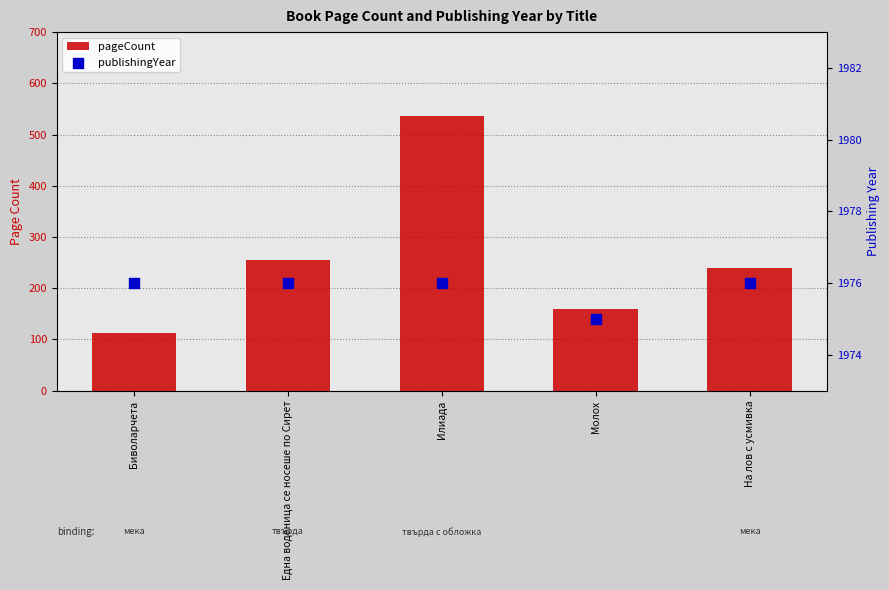

At how many categories does at least one series exceed 160?

5